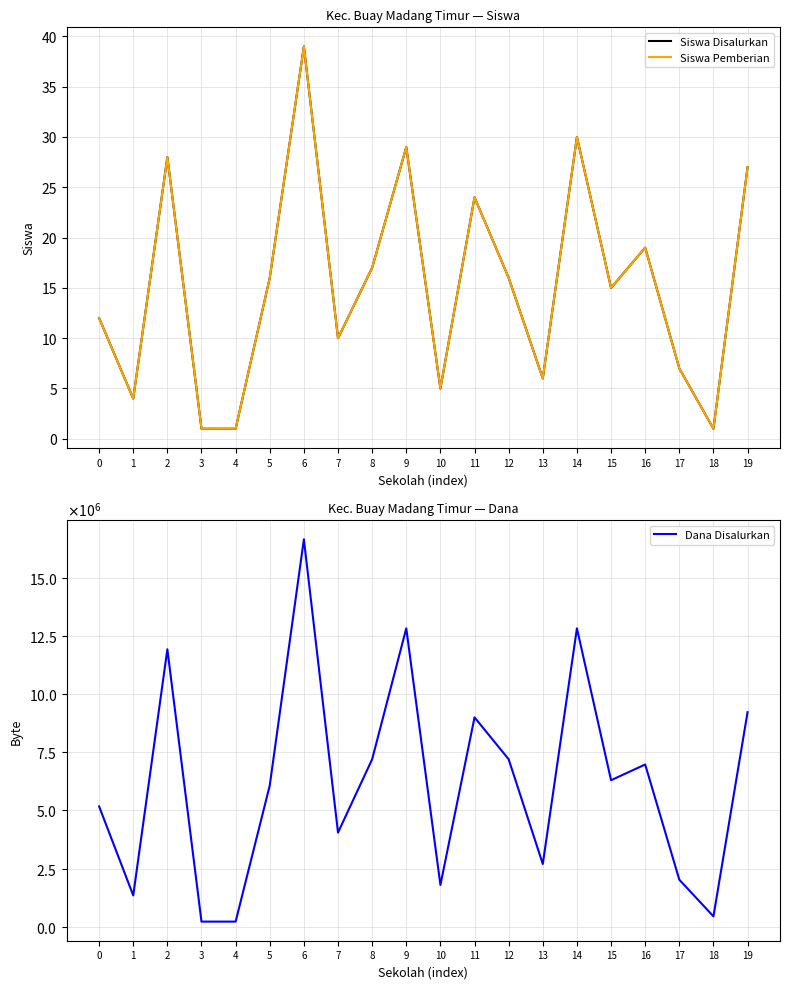

At 12, list the series in order from largest to smallest.

Dana Disalurkan, Siswa Disalurkan, Siswa Pemberian